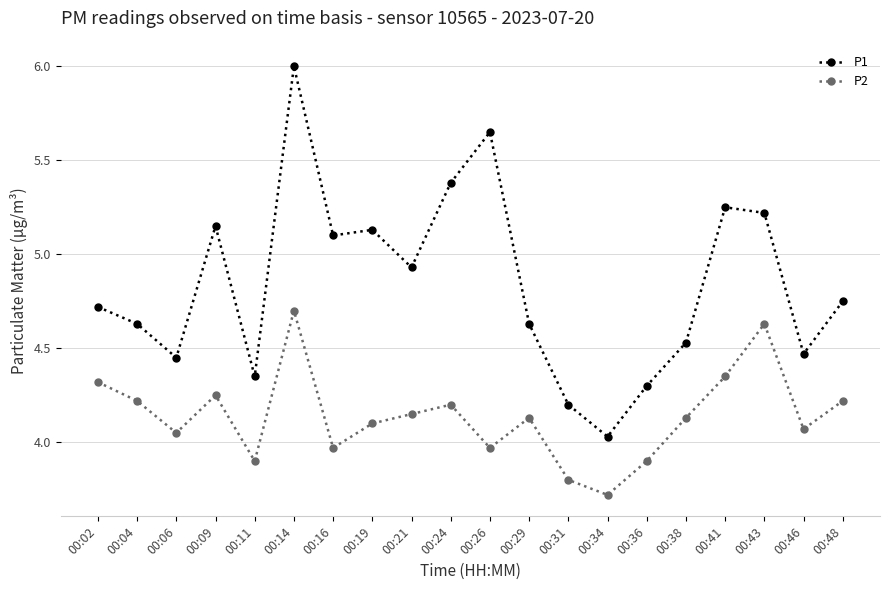

At which category does P2 reach its first local valley?

00:06